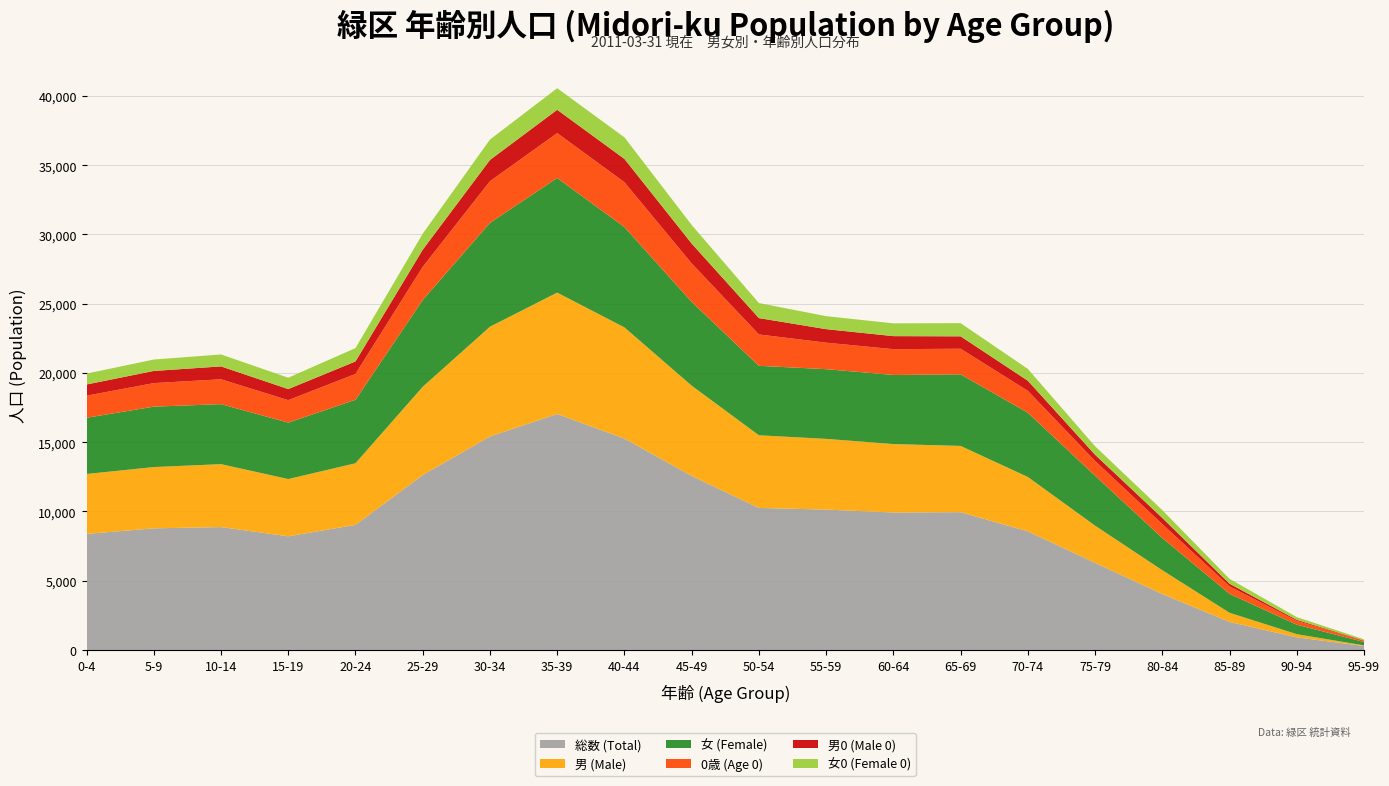

Reading right to left, extract all data points from this chart.

総数 (Total): 95-99=289	90-94=914	85-89=2028	80-84=4043	75-79=6293	70-74=8565	65-69=9951	60-64=9928	55-59=10137	50-54=10258	45-49=12565	40-44=15266	35-39=17039	30-34=15418	25-29=12634	20-24=9033	15-19=8208	10-14=8875	5-9=8784	0-4=8382
男 (Male): 95-99=45	90-94=230	85-89=659	80-84=1717	75-79=2685	70-74=3927	65-69=4782	60-64=4940	55-59=5105	50-54=5243	45-49=6519	40-44=8024	35-39=8763	30-34=7920	25-29=6369	20-24=4449	15-19=4134	10-14=4542	5-9=4423	0-4=4325
女 (Female): 95-99=244	90-94=684	85-89=1369	80-84=2326	75-79=3608	70-74=4638	65-69=5169	60-64=4988	55-59=5032	50-54=5015	45-49=6046	40-44=7242	35-39=8276	30-34=7498	25-29=6265	20-24=4584	15-19=4074	10-14=4333	5-9=4361	0-4=4057
0歳 (Age 0): 95-99=97	90-94=274	85-89=541	80-84=1008	75-79=1063	70-74=1582	65-69=1848	60-64=1863	55-59=1914	50-54=2266	45-49=2779	40-44=3240	35-39=3240	30-34=3008	25-29=2394	20-24=1865	15-19=1621	10-14=1794	5-9=1701	0-4=1595
男0 (Male 0): 95-99=17	90-94=74	85-89=189	80-84=440	75-79=449	70-74=729	65-69=895	60-64=940	55-59=976	50-54=1180	45-49=1435	40-44=1682	35-39=1682	30-34=1534	25-29=1237	20-24=901	15-19=800	10-14=929	5-9=877	0-4=809
女0 (Female 0): 95-99=80	90-94=200	85-89=352	80-84=568	75-79=614	70-74=853	65-69=953	60-64=923	55-59=938	50-54=1086	45-49=1344	40-44=1558	35-39=1558	30-34=1474	25-29=1157	20-24=964	15-19=821	10-14=865	5-9=824	0-4=786